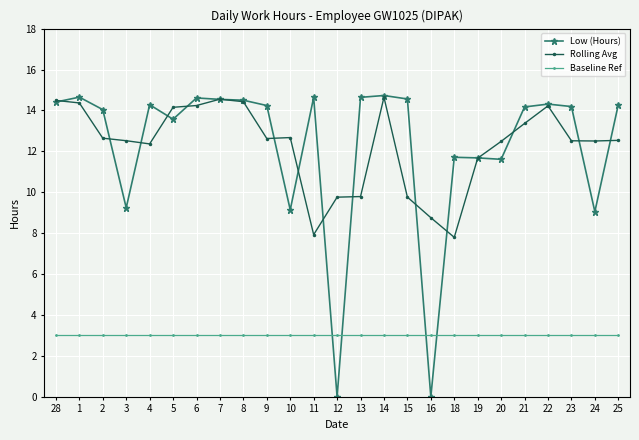

Rank the series at 16 from lowest to highest value.

Low (Hours), Baseline Ref, Rolling Avg